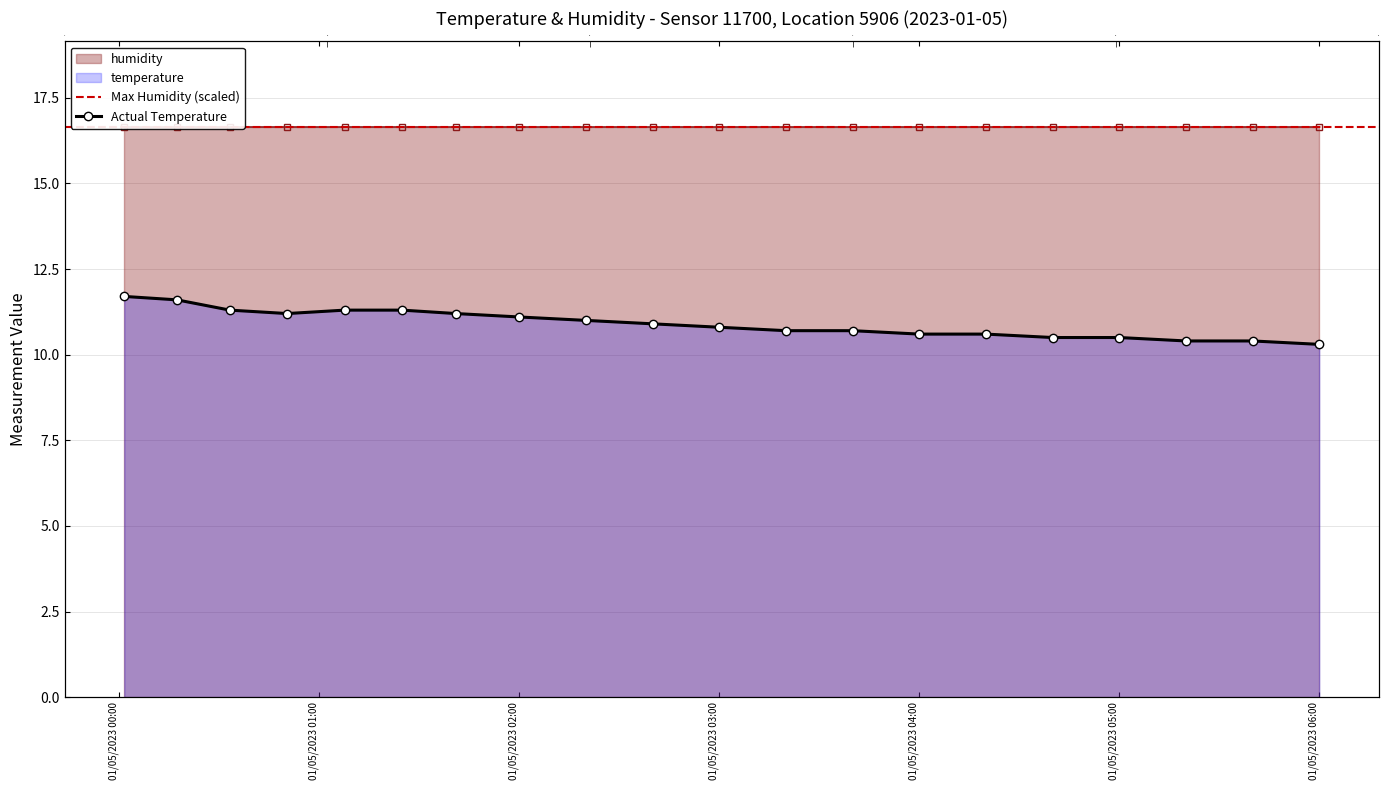

What is the minimum value shown in the chart?

10.3